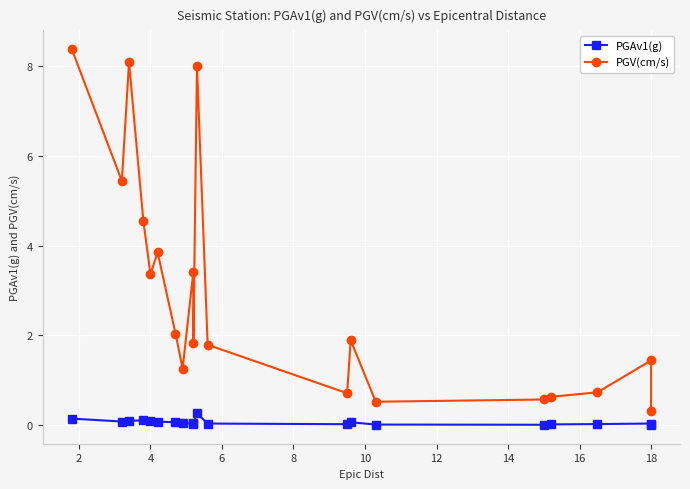

In PGAv1(g), how many points are lower than both neighbors (excluding endpoints)?

4